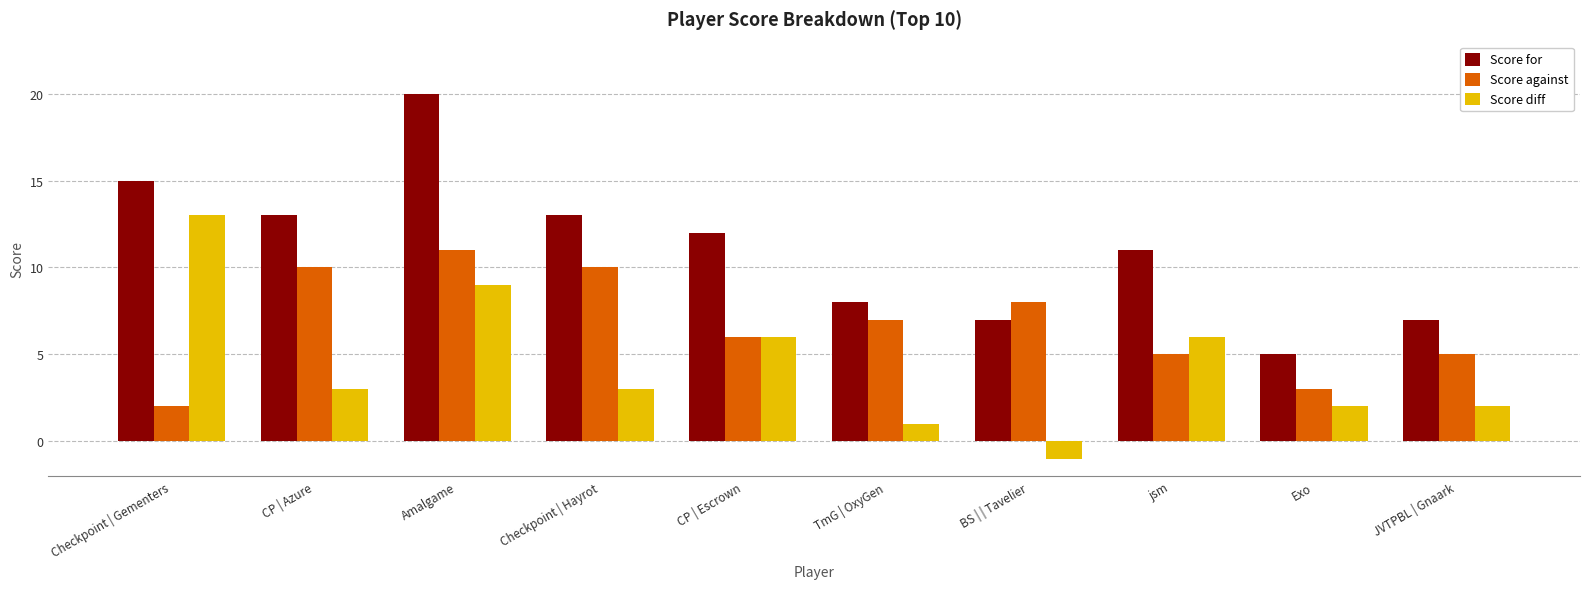

At BS | | Tavelier, list the series in order from smallest to largest.

Score diff, Score for, Score against